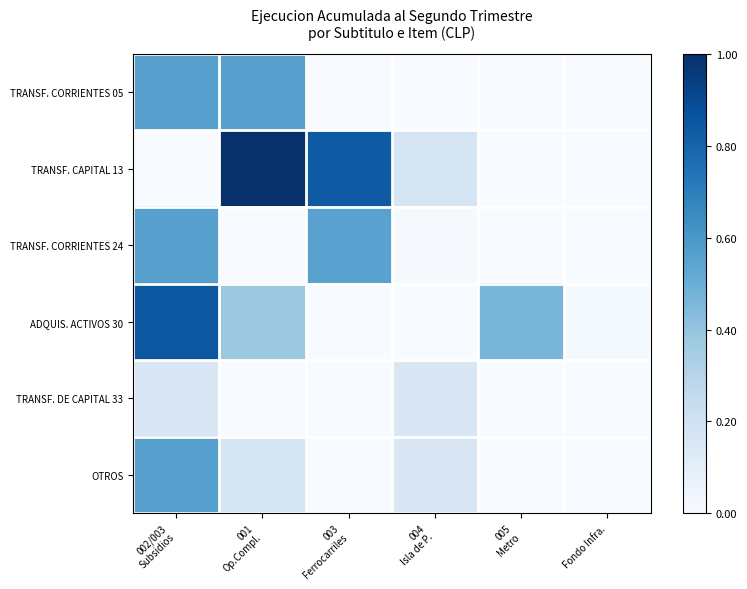

Rank the series by their maximum value, from highest to lowest.

TRANSF. CAPITAL 13, ADQUIS. ACTIVOS 30, TRANSF. CORRIENTES 05, TRANSF. CORRIENTES 24, OTROS, TRANSF. DE CAPITAL 33